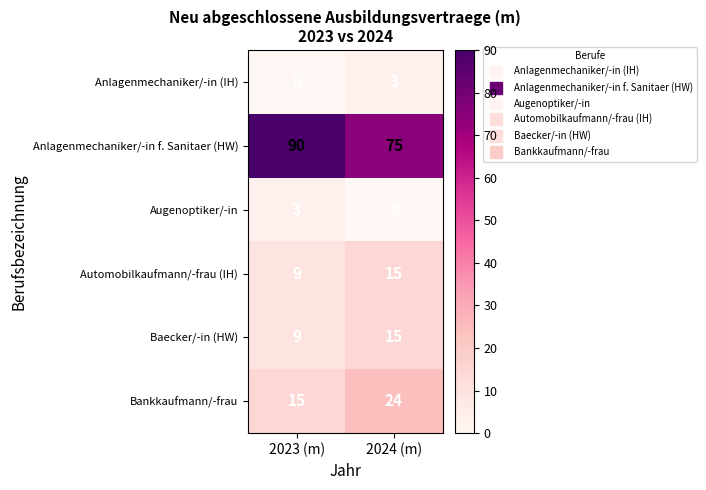

What is the difference between the Anlagenmechaniker/-in (IH) values at 2024 (m) and 2023 (m)?

3